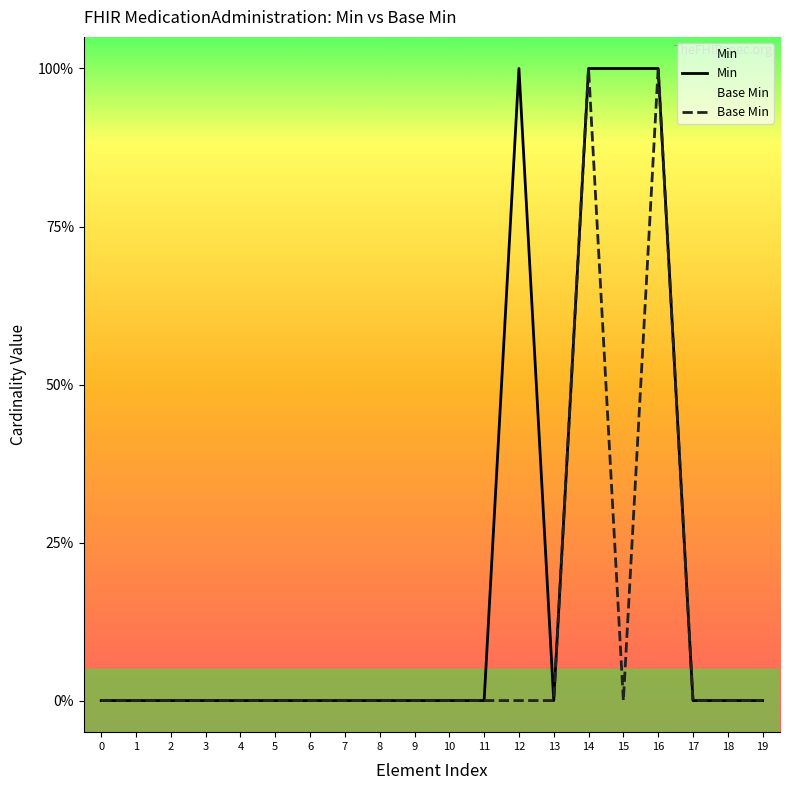

The value of Min at 15 is 1. True or false?

True